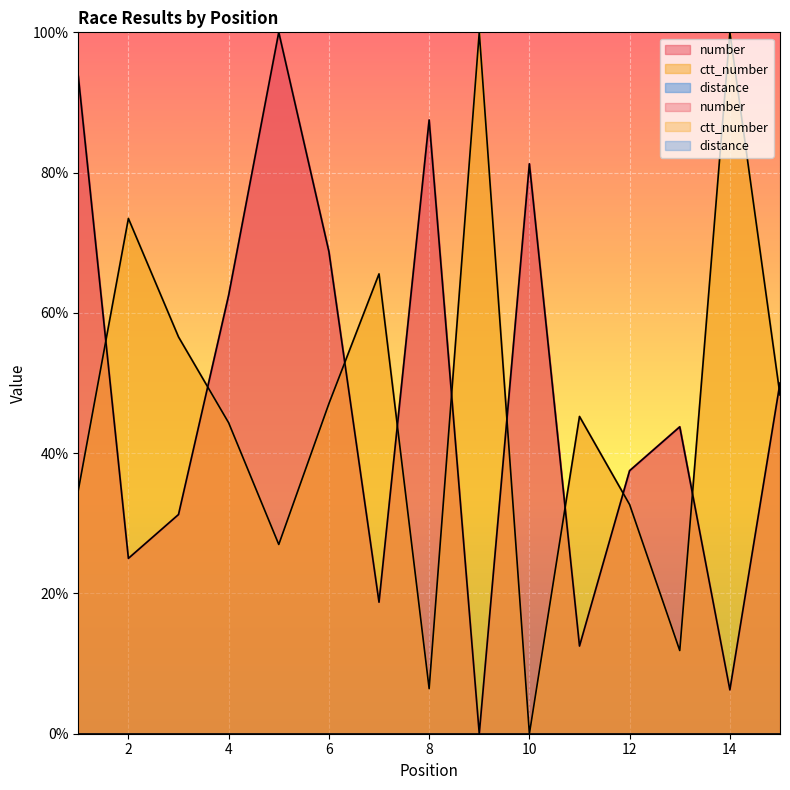

How many data points does each series have?

15